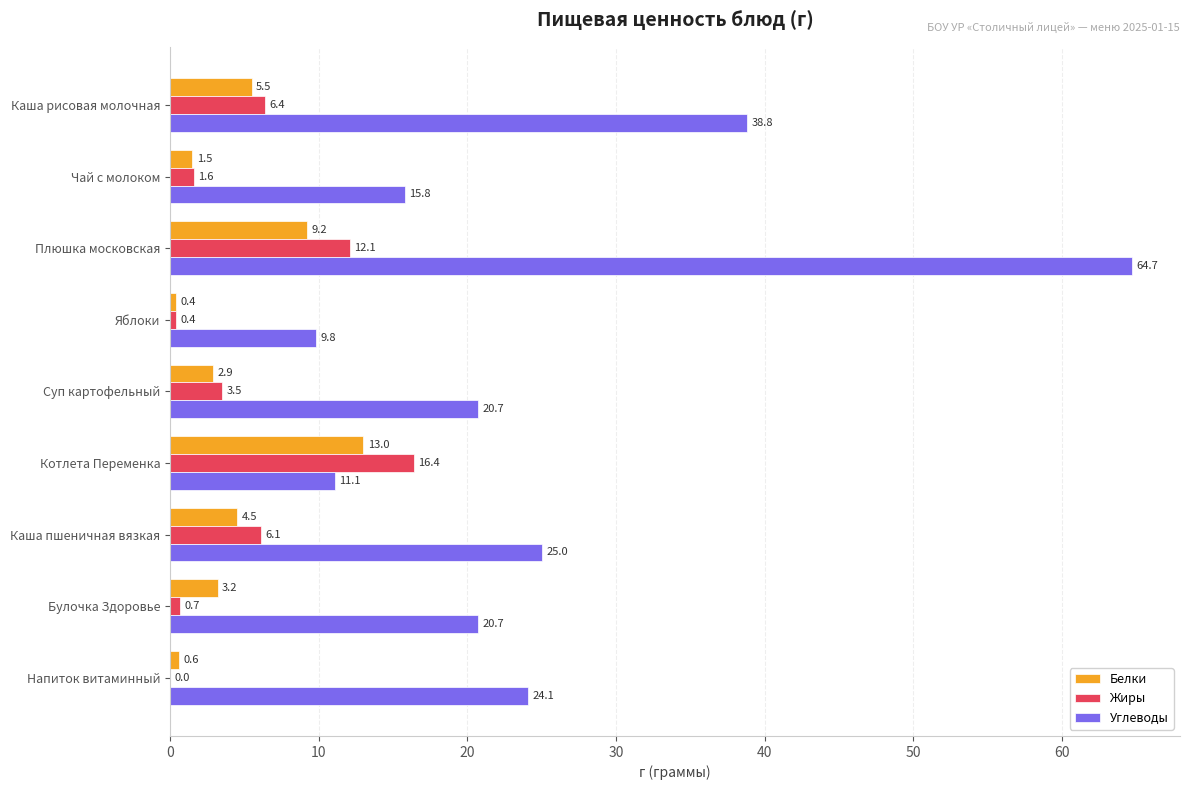

Which series has the largest total across all categories?

Углеводы